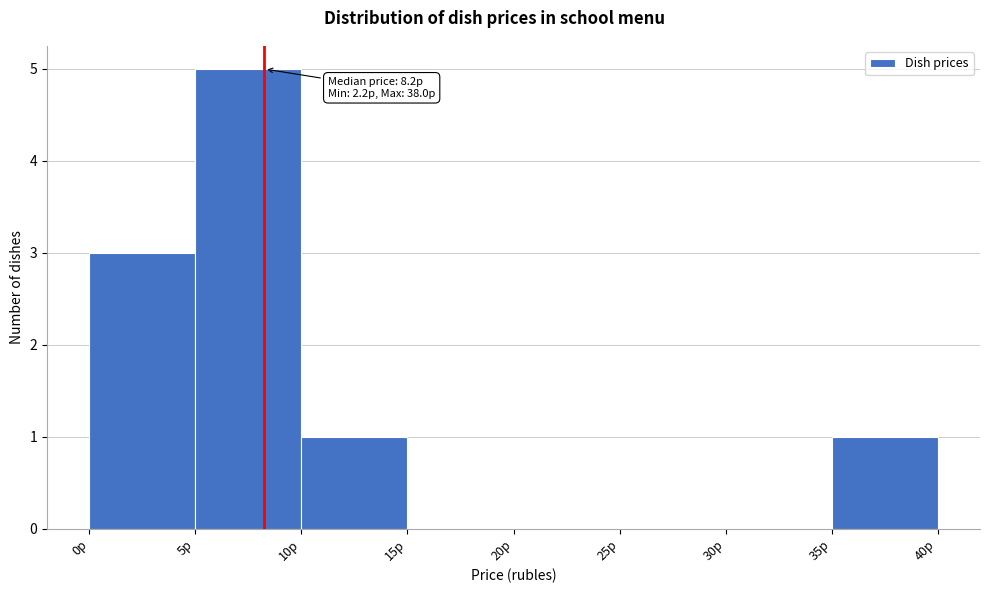

Over which range of the x-axis is the bar tallest?

5 to 10